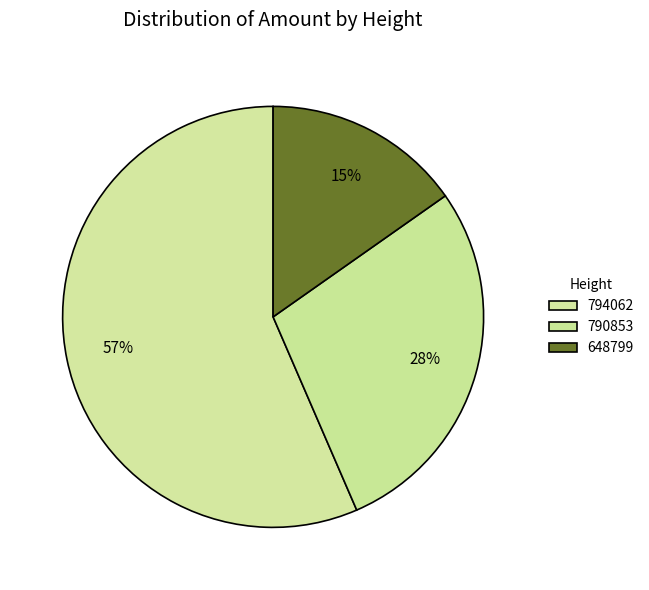

Which slice is the smallest?

648799